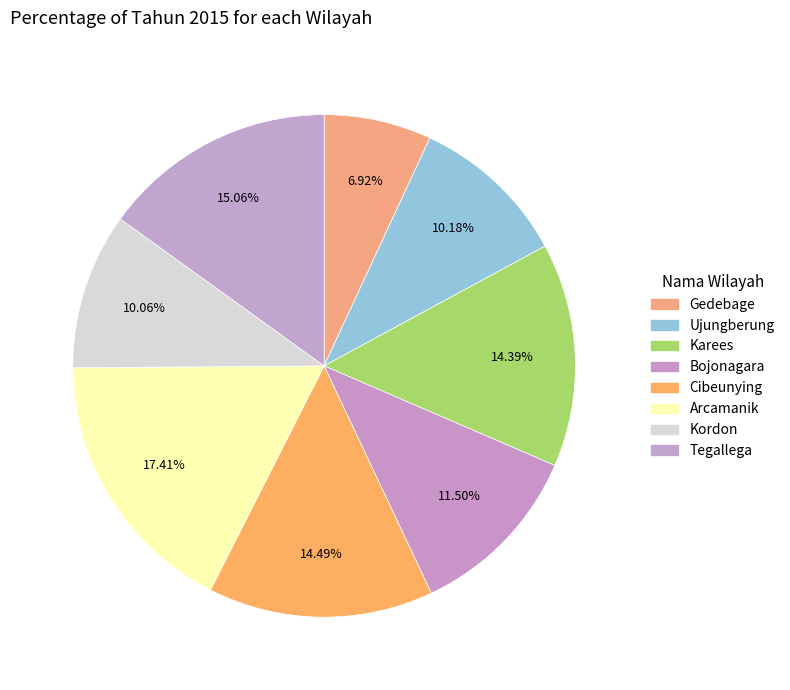

What is the ratio of the value at Ujungberung to the value at Karees?

0.7